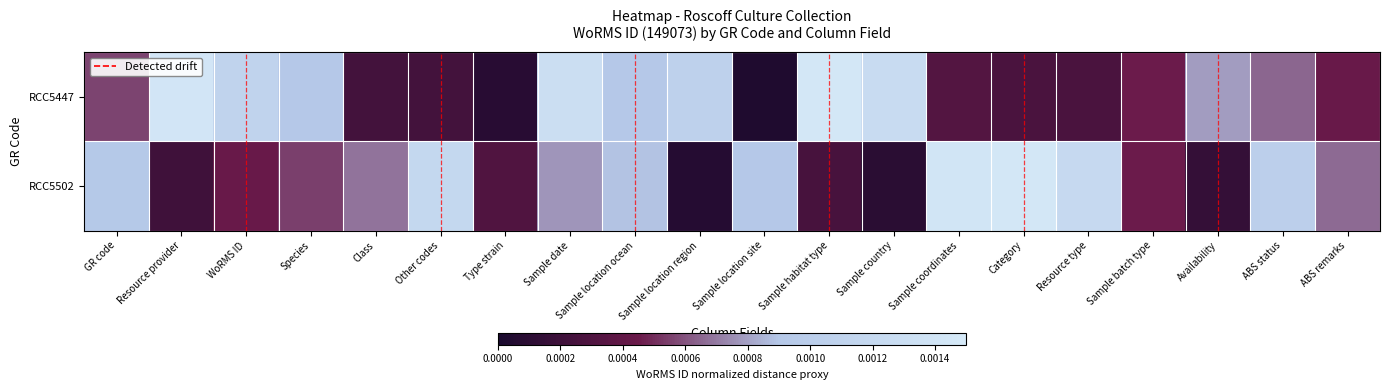

Reading left to right, list all the values displayed in this chart.

RCC5447: GR code=0.0	Resource provider=0.0	WoRMS ID=0.0	Species=0.0	Class=0.0	Other codes=0.0	Type strain=0.0	Sample date=0.0	Sample location ocean=0.0	Sample location region=0.0	Sample location site=0.0	Sample habitat type=0.0	Sample country=0.0	Sample coordinates=0.0	Category=0.0	Resource type=0.0	Sample batch type=0.0	Availability=0.0	ABS status=0.0	ABS remarks=0.0
RCC5502: GR code=0.0	Resource provider=0.0	WoRMS ID=0.0	Species=0.0	Class=0.0	Other codes=0.0	Type strain=0.0	Sample date=0.0	Sample location ocean=0.0	Sample location region=0.0	Sample location site=0.0	Sample habitat type=0.0	Sample country=0.0	Sample coordinates=0.0	Category=0.0	Resource type=0.0	Sample batch type=0.0	Availability=0.0	ABS status=0.0	ABS remarks=0.0